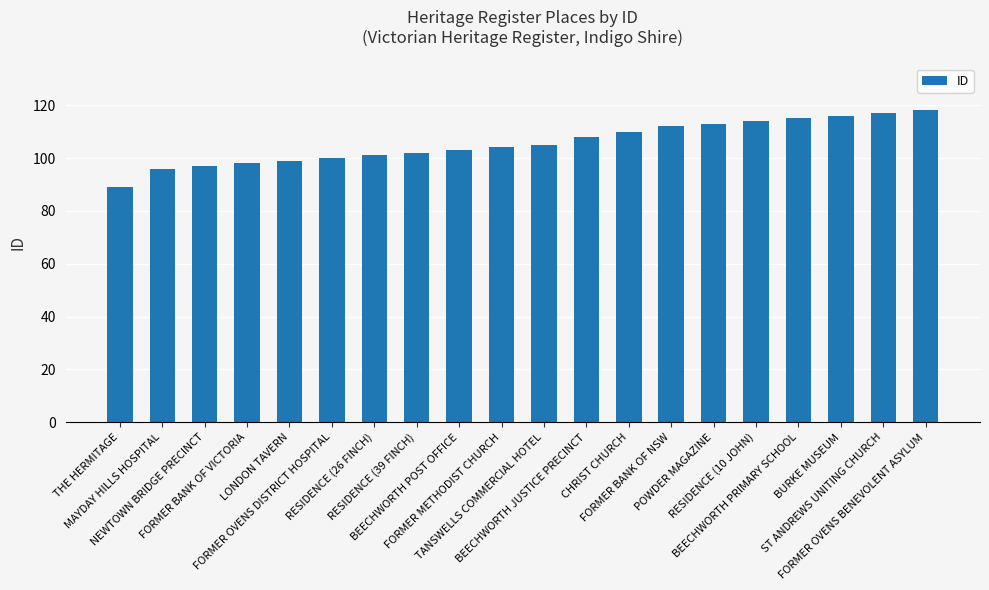

How many categories are shown in the chart?

20